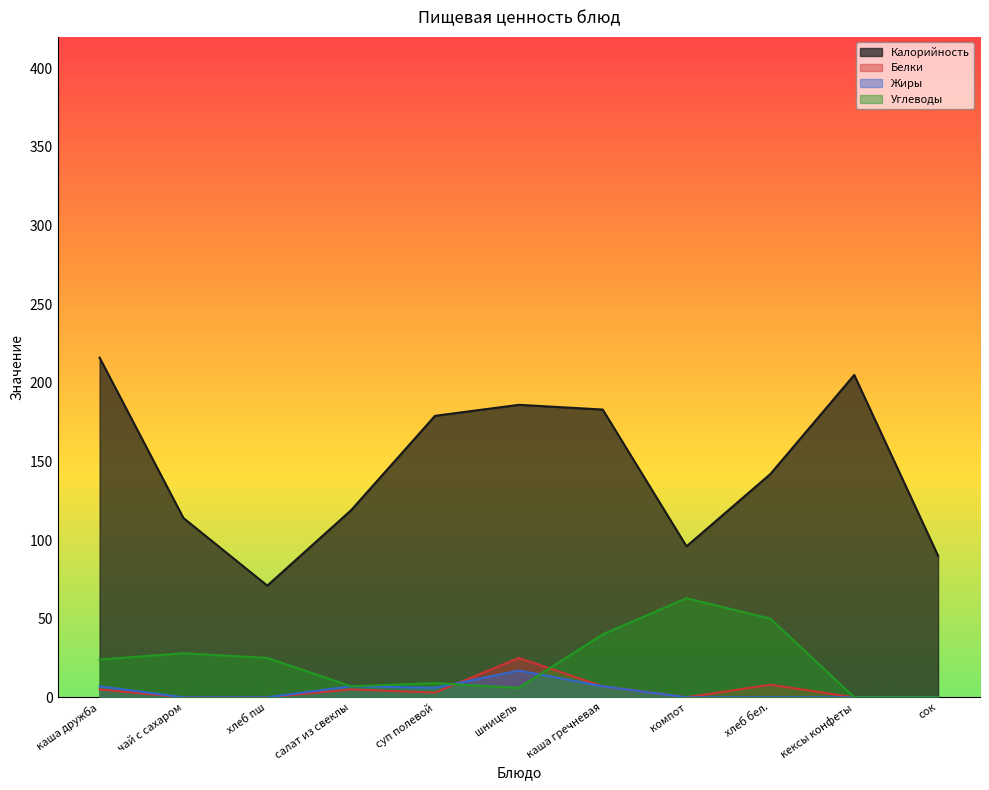

True or false: Жиры has a value of 12 at шницель.

False